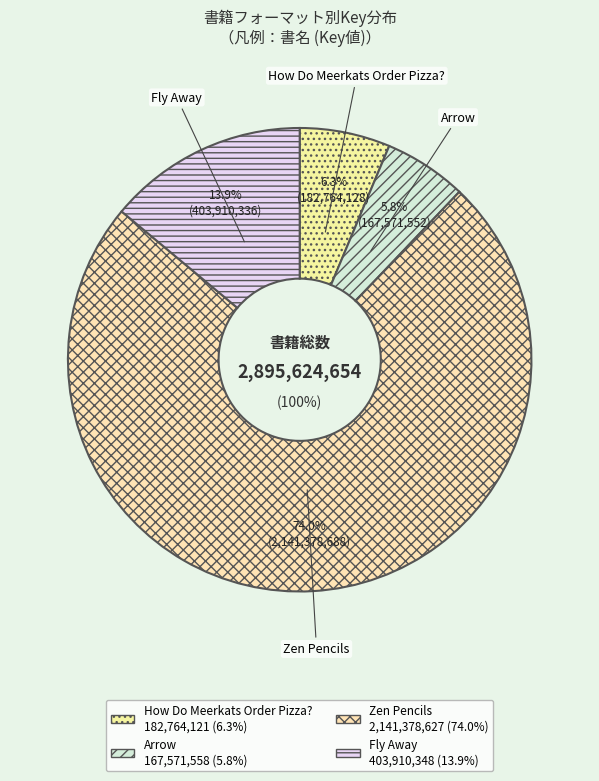

How much of the chart is everything except Zen Pencils?

26.0%